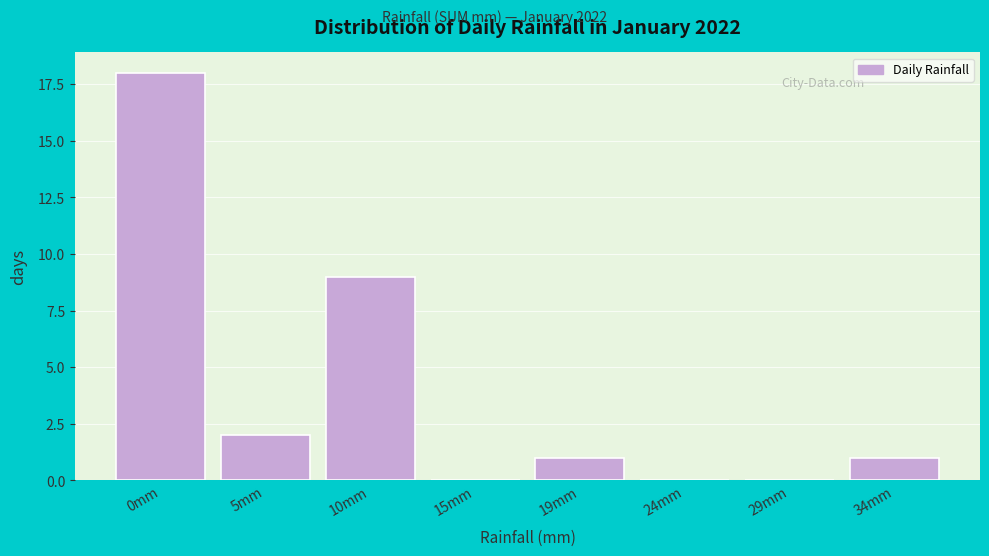

Reading left to right, list all the values displayed in this chart.

0mm=18	5mm=2	10mm=9	15mm=0	19mm=1	24mm=0	29mm=0	34mm=1